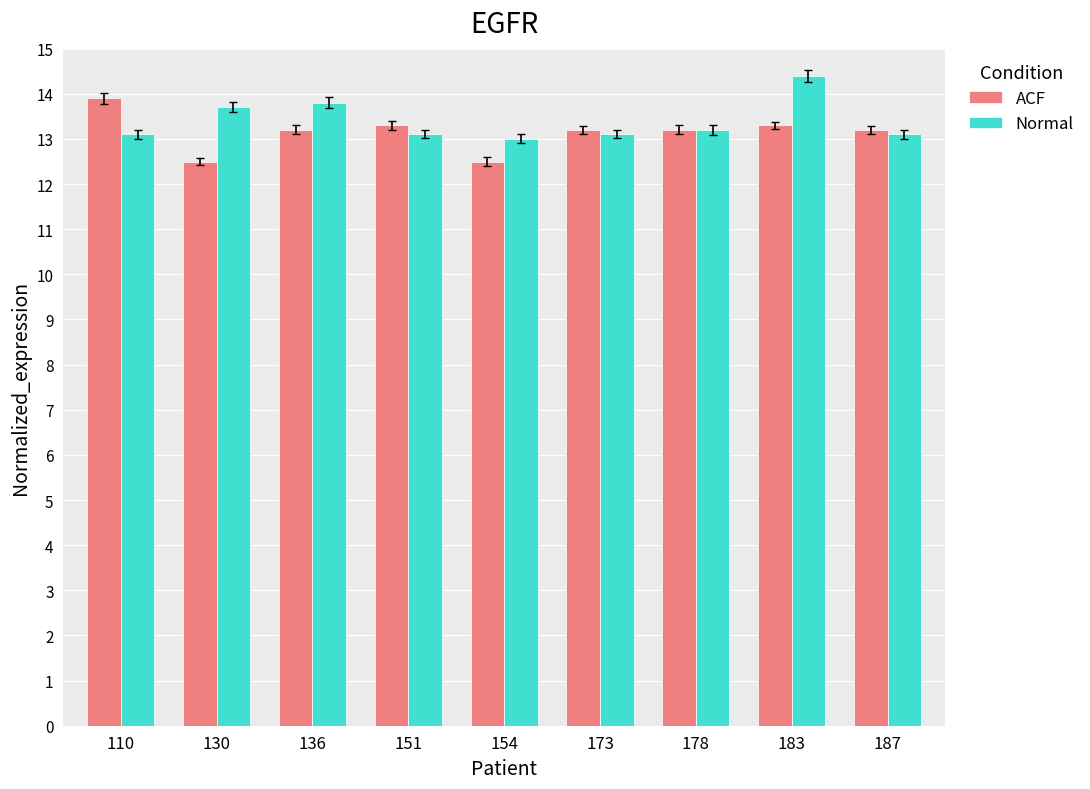

Reading left to right, what are all the values shown in this chart?

ACF: 110=13.9	130=12.5	136=13.2	151=13.3	154=12.5	173=13.2	178=13.2	183=13.3	187=13.2
Normal: 110=13.1	130=13.7	136=13.8	151=13.1	154=13.0	173=13.1	178=13.2	183=14.4	187=13.1